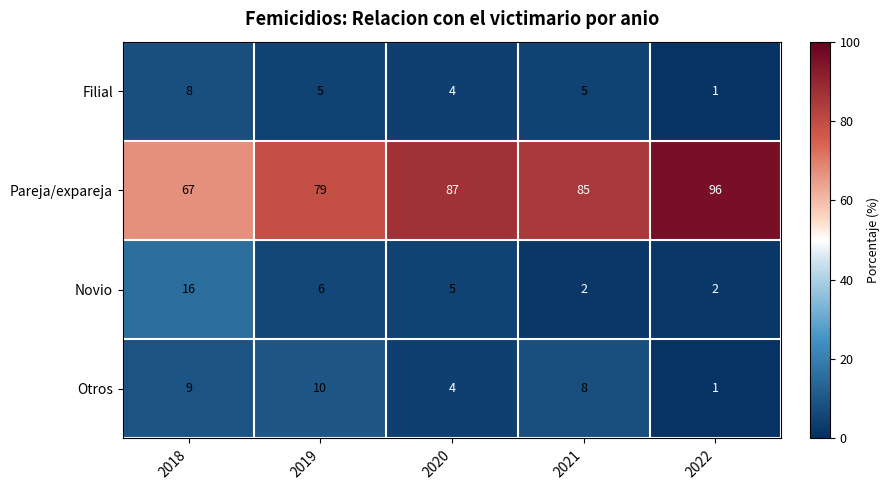

At how many categories does at least one series exceed 53?

5